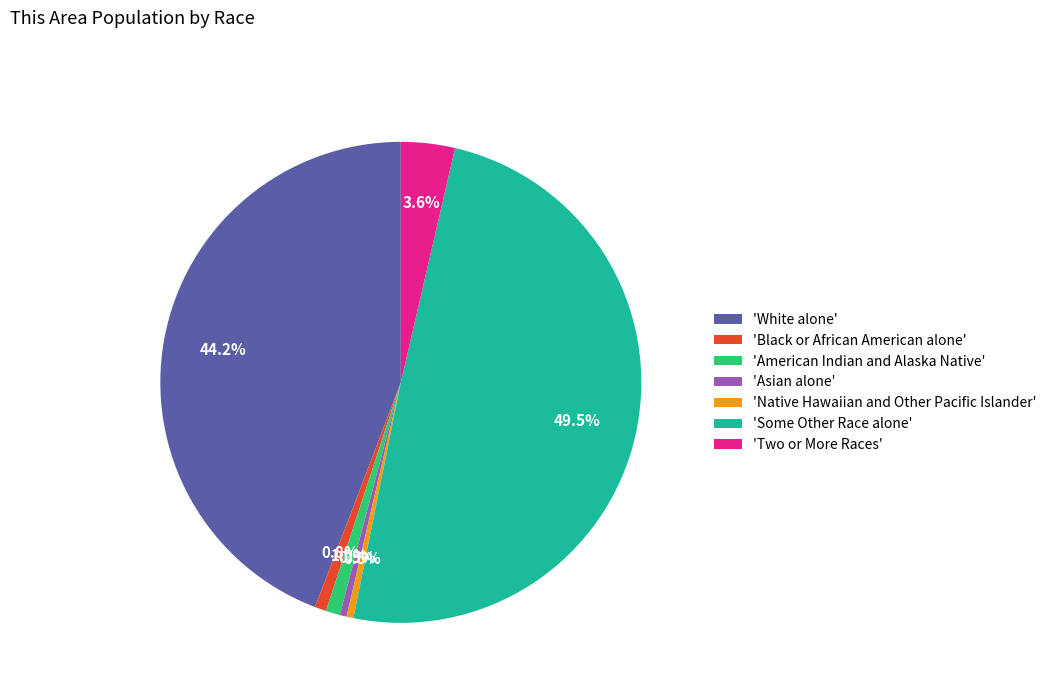

Which category has the biggest portion of the pie?

'Some Other Race alone'